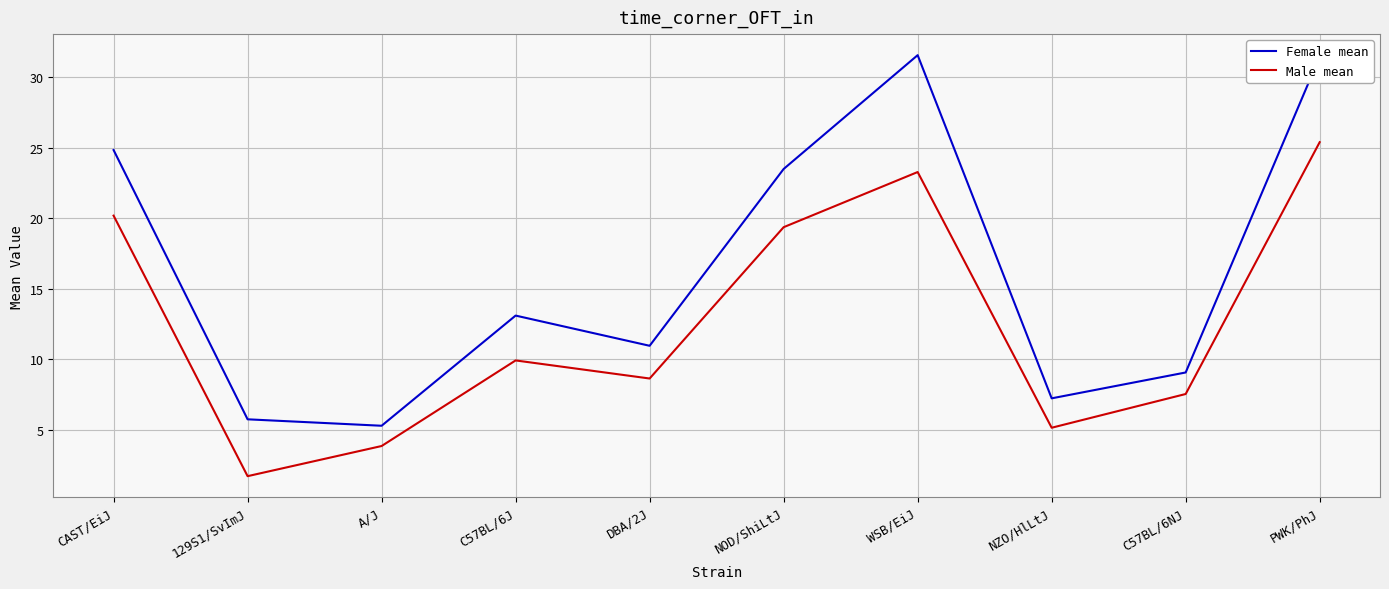

Which series has the largest total across all categories?

Female mean